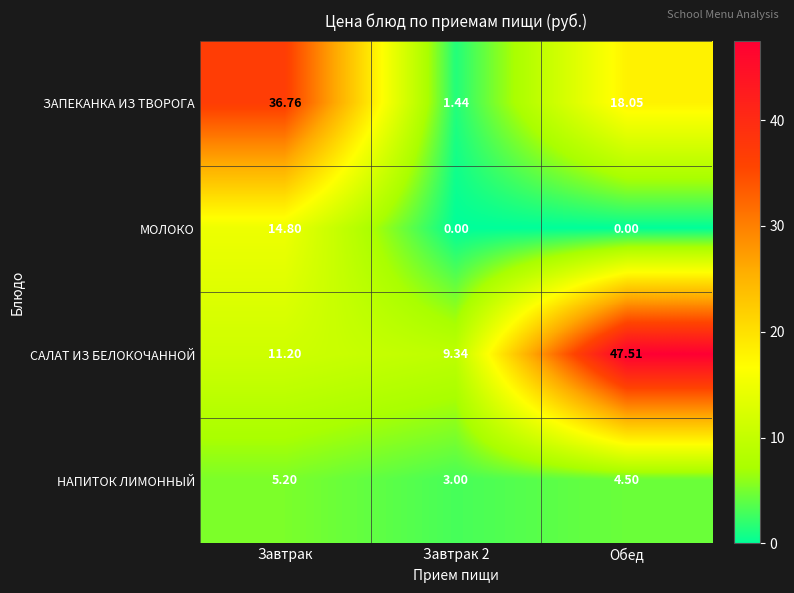

Rank the series by their maximum value, from lowest to highest.

НАПИТОК ЛИМОННЫЙ, МОЛОКО, ЗАПЕКАНКА ИЗ ТВОРОГА, САЛАТ ИЗ БЕЛОКОЧАННОЙ